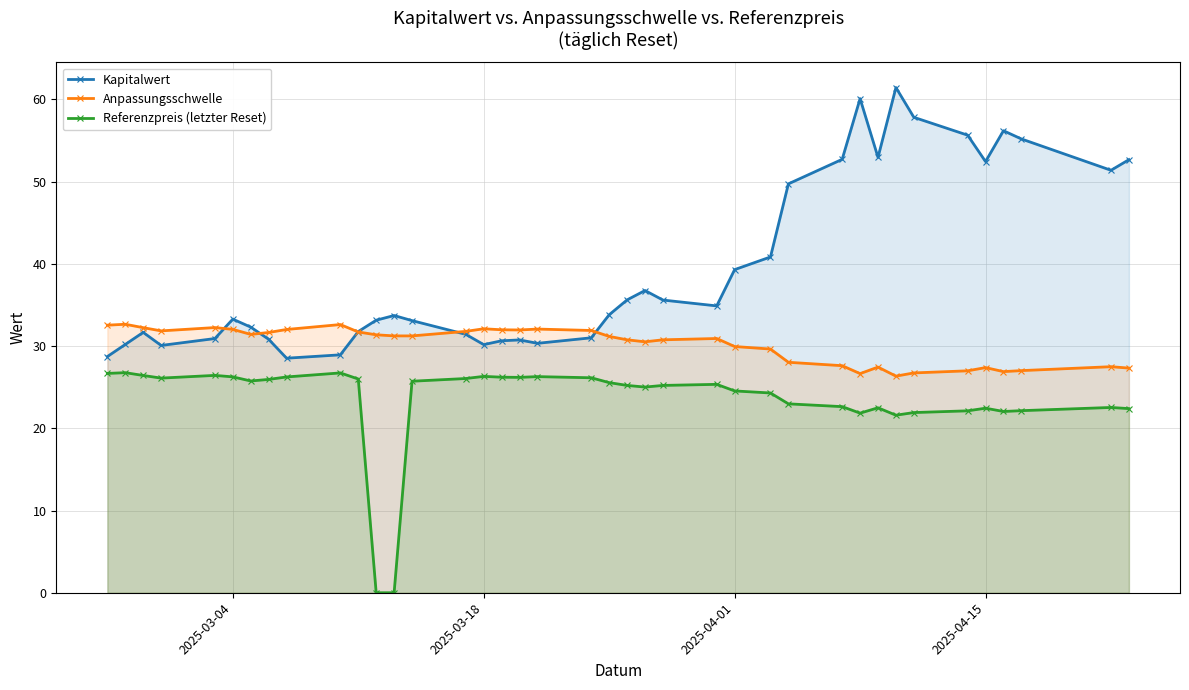

List the series in order of their peak value, highest first.

Kapitalwert, Anpassungsschwelle, Referenzpreis (letzter Reset)